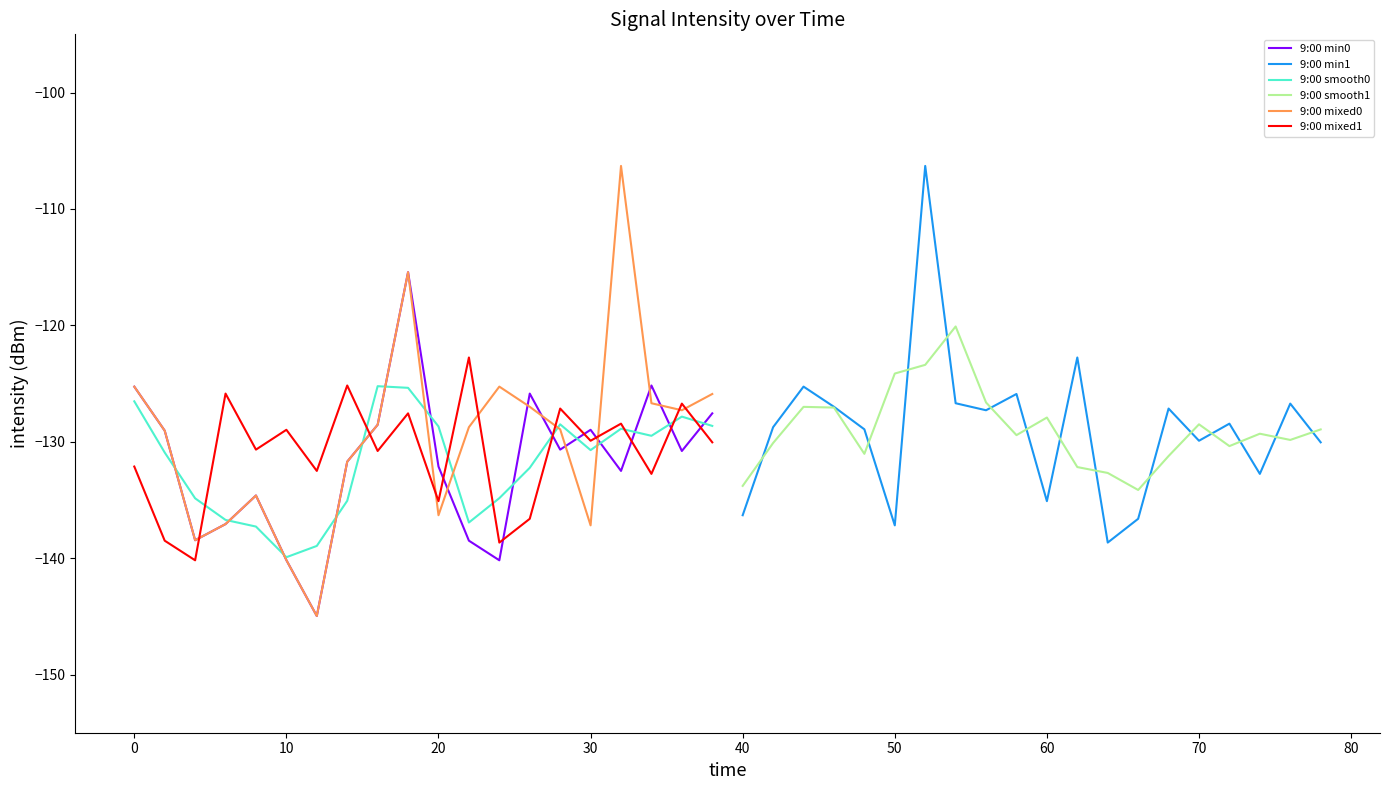

What is the maximum value for 9:00 smooth0?

-125.2